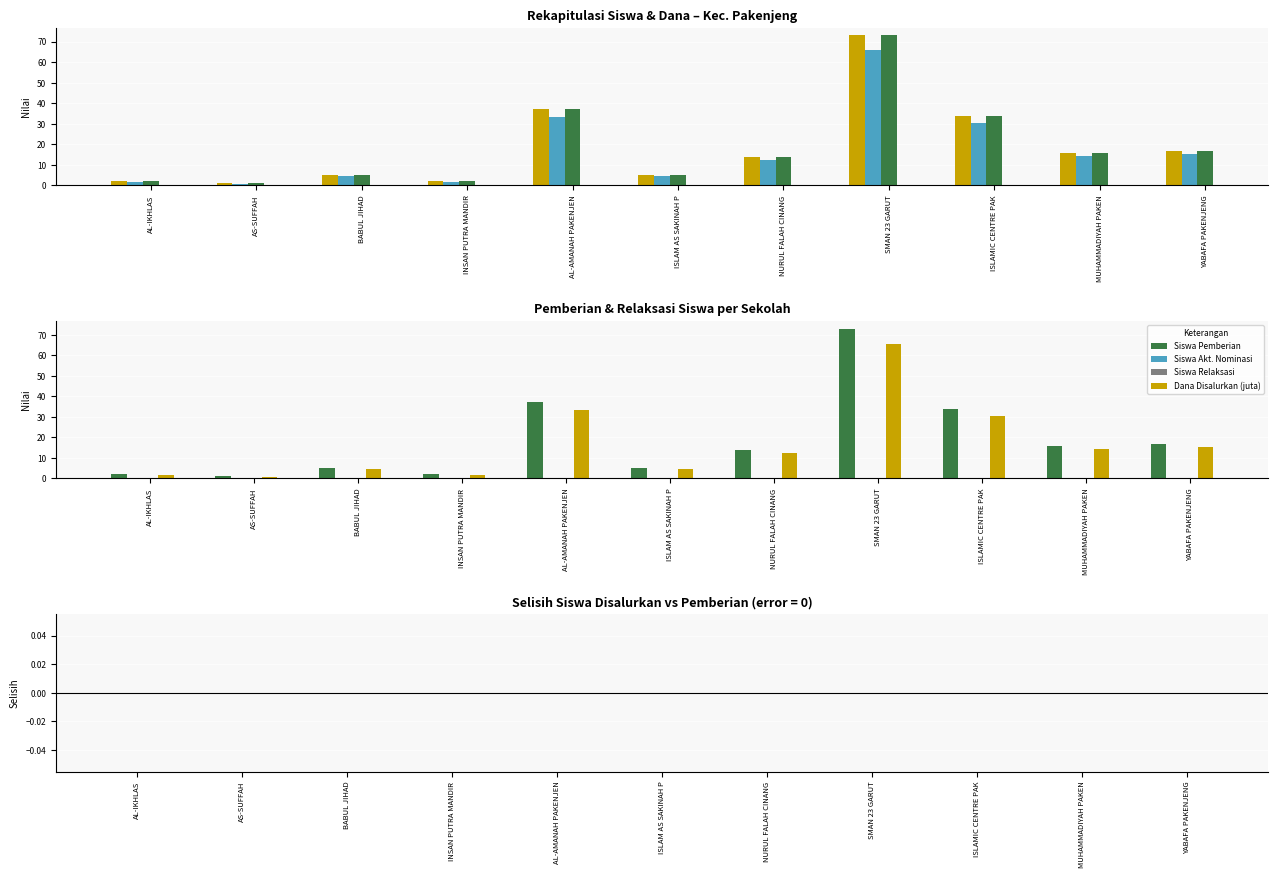

Which has a higher value, ISLAMIC CENTRE PAK or AL-AMANAH PAKENJEN?

AL-AMANAH PAKENJEN